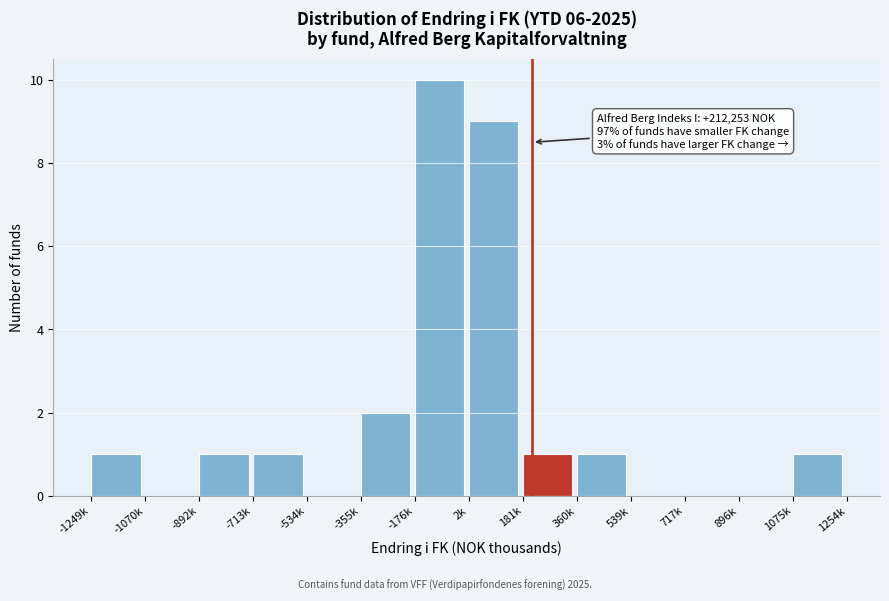

Reading right to left, what are all the values shown in this chart?

1075k=1	896k=0	717k=0	539k=0	360k=1	181k=1	2k=9	-176k=10	-355k=2	-534k=0	-713k=1	-892k=1	-1070k=0	-1249k=1